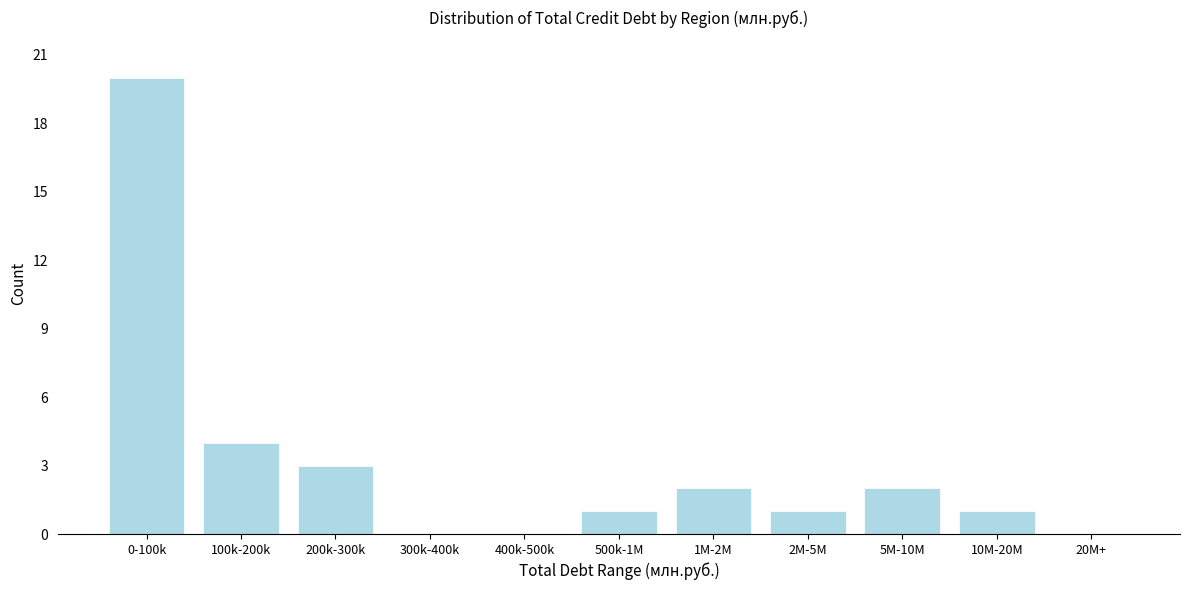

Reading left to right, what are all the values shown in this chart?

0-100k=20	100k-200k=4	200k-300k=3	300k-400k=0	400k-500k=0	500k-1M=1	1M-2M=2	2M-5M=1	5M-10M=2	10M-20M=1	20M+=0